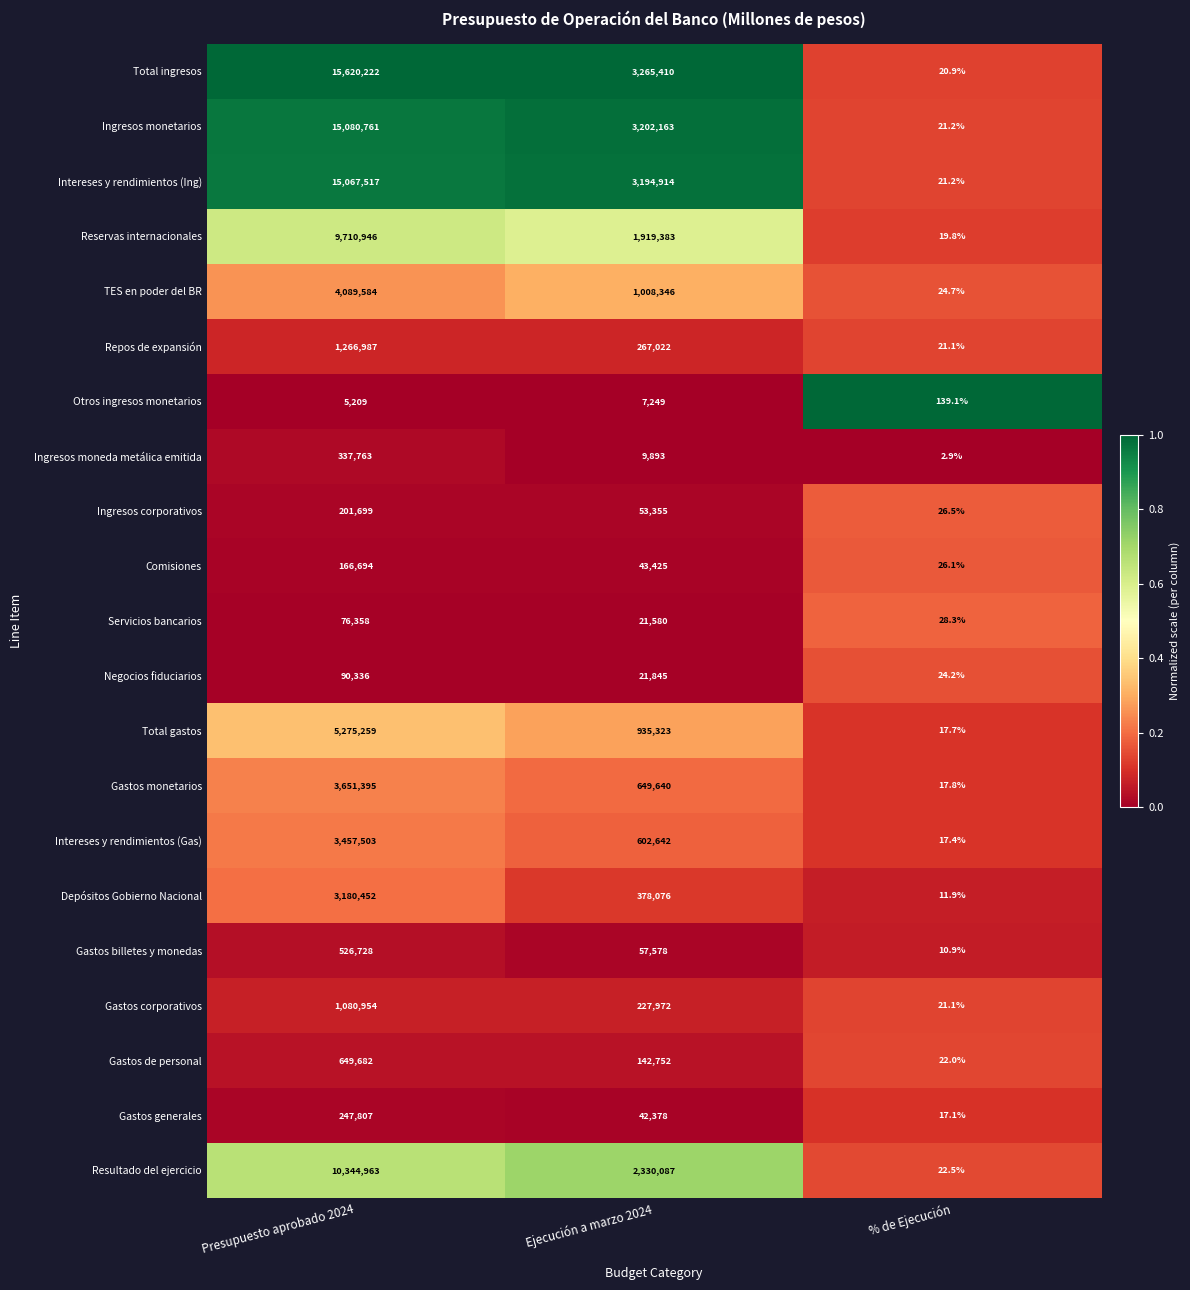

Which category has the highest value in the Ingresos monetarios series?

Presupuesto aprobado 2024